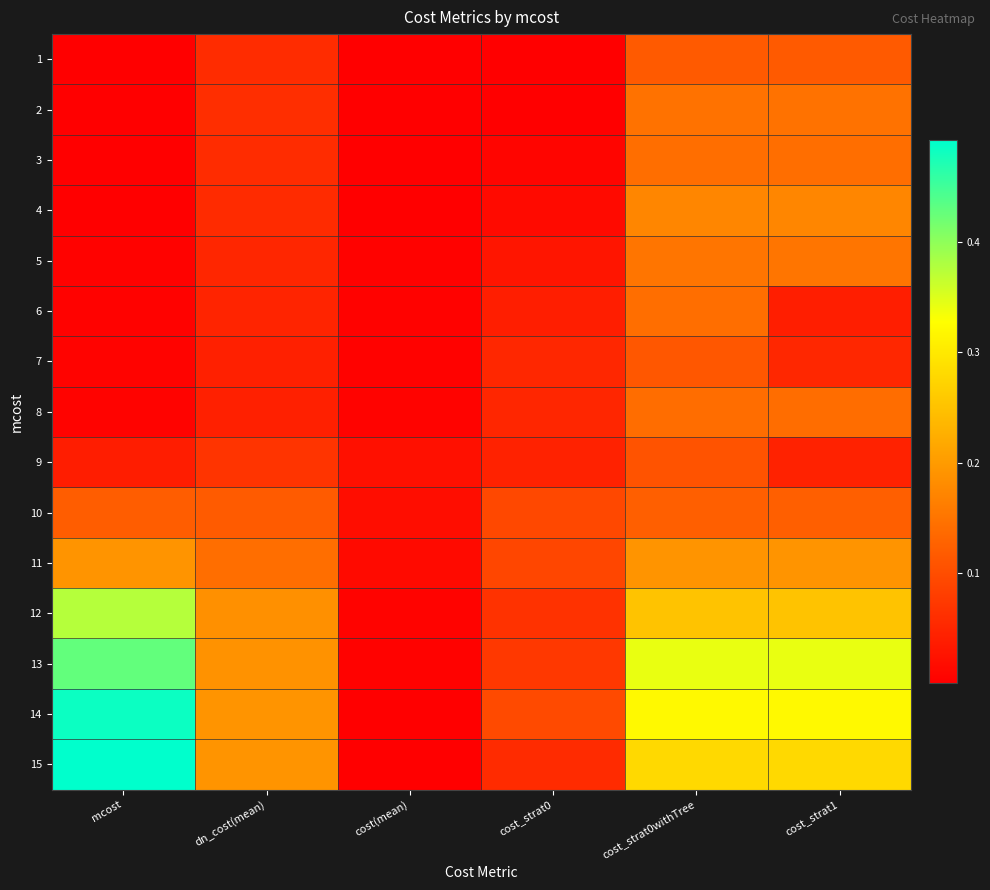

Count the number of data series in this chart.

15